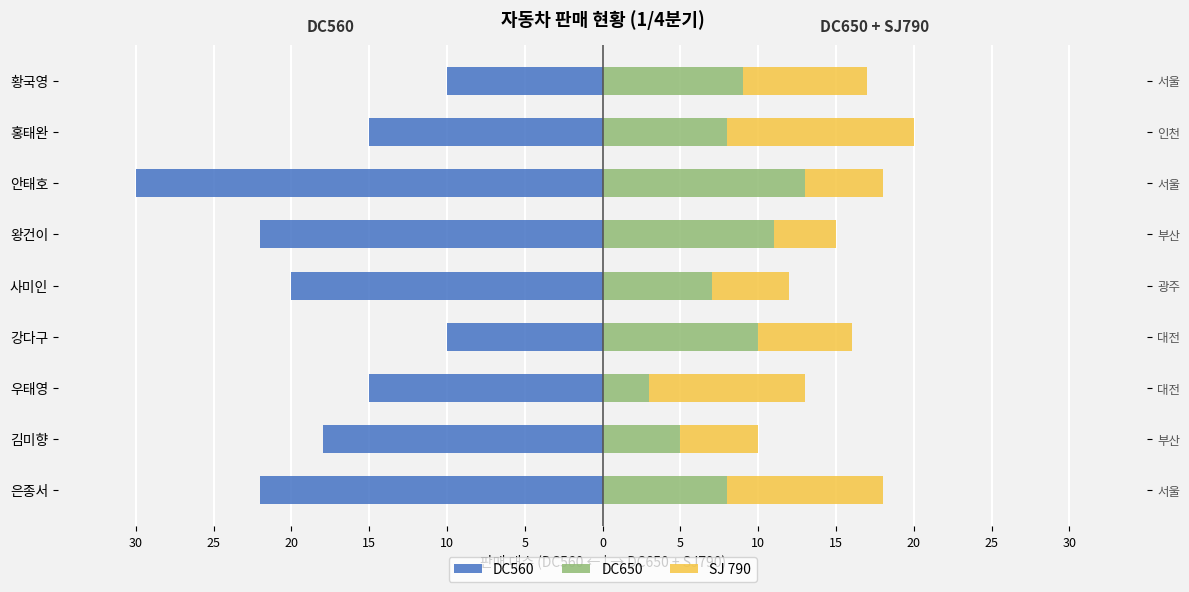

What is the difference between the highest and lowest values at 10?

27